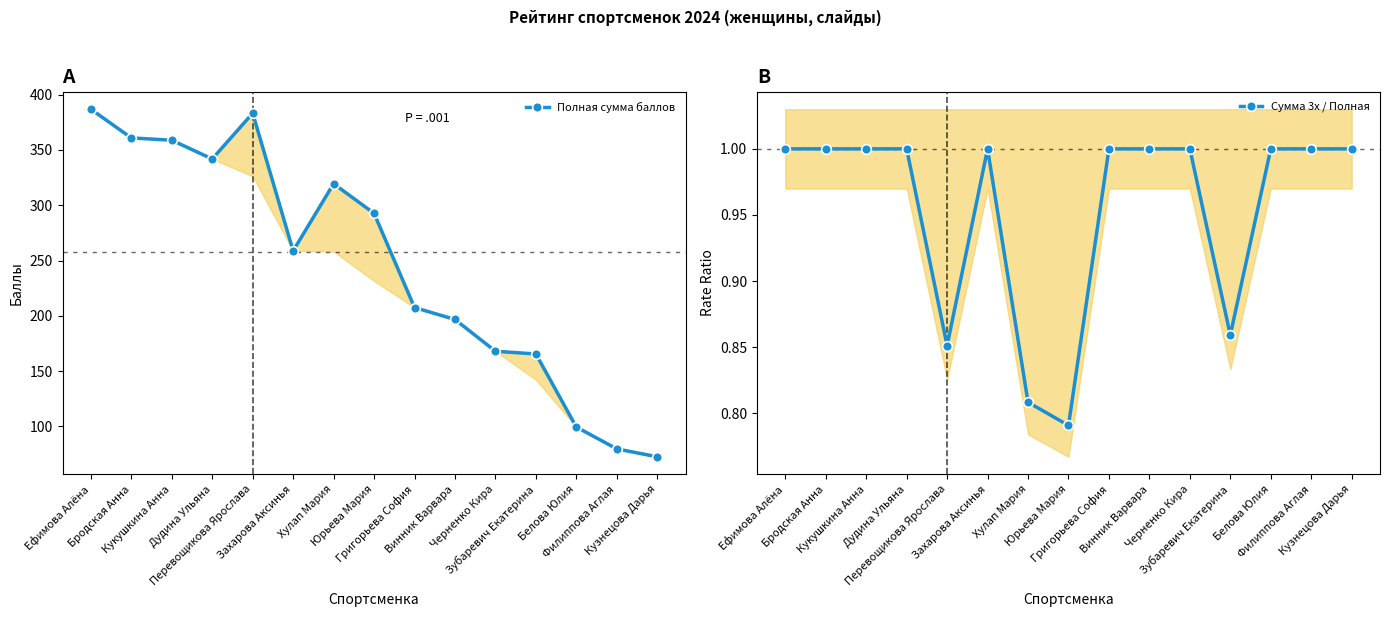

Rank the series at Зубаревич Екатерина from highest to lowest value.

Полная сумма баллов, Сумма 3х / Полная